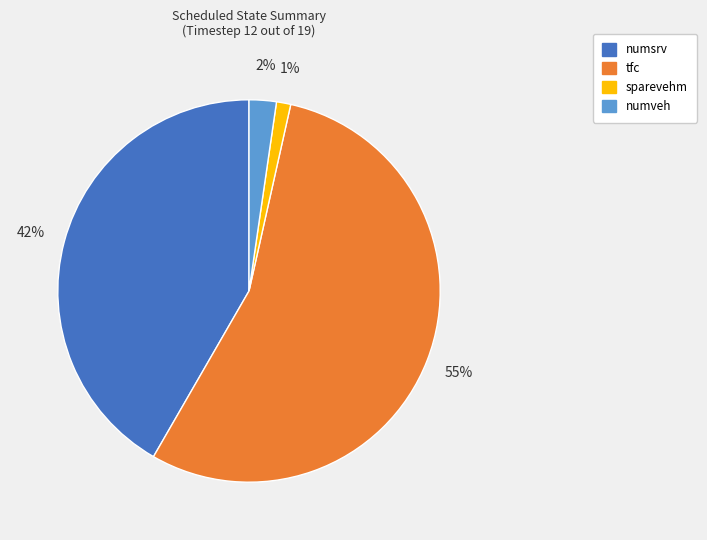

Which category accounts for the majority?

tfc